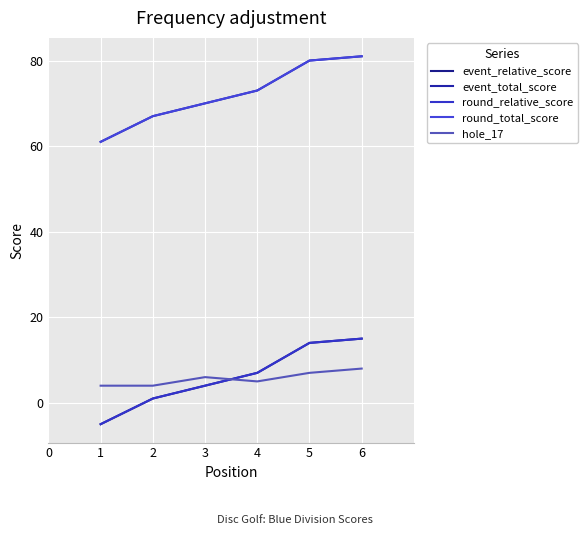

Is the value of hole_17 at 6 greater than the value of round_relative_score at 4?

Yes